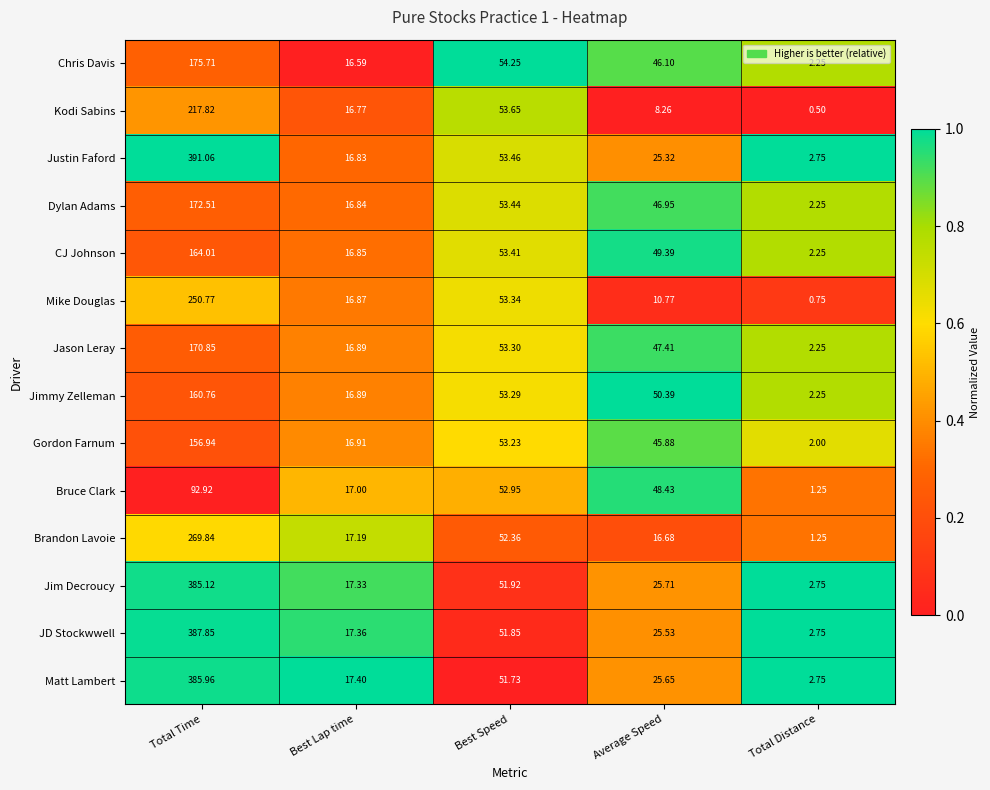

At which label does Brandon Lavoie first exceed 17?

Total Time